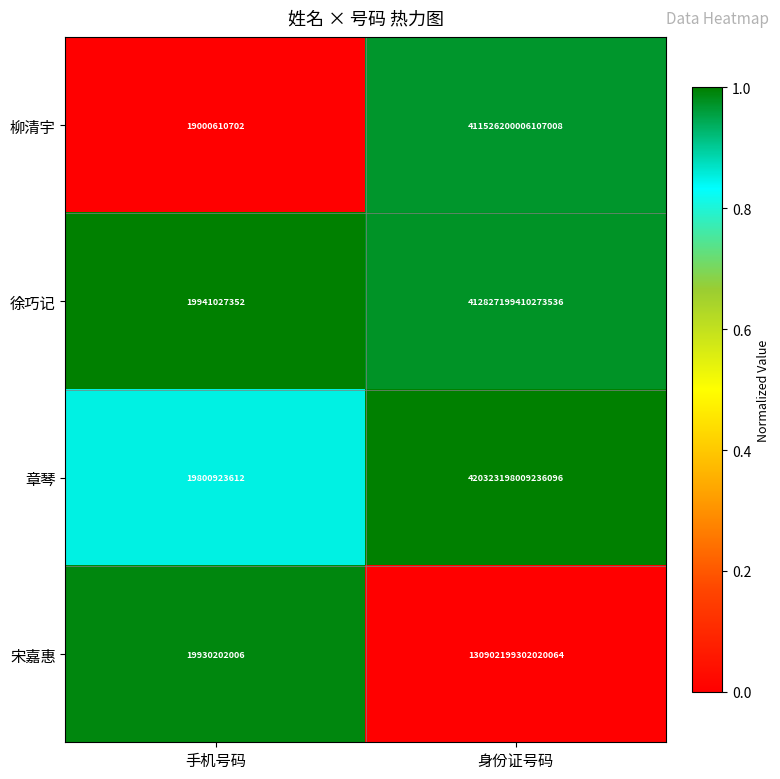

How many data points does each series have?

2